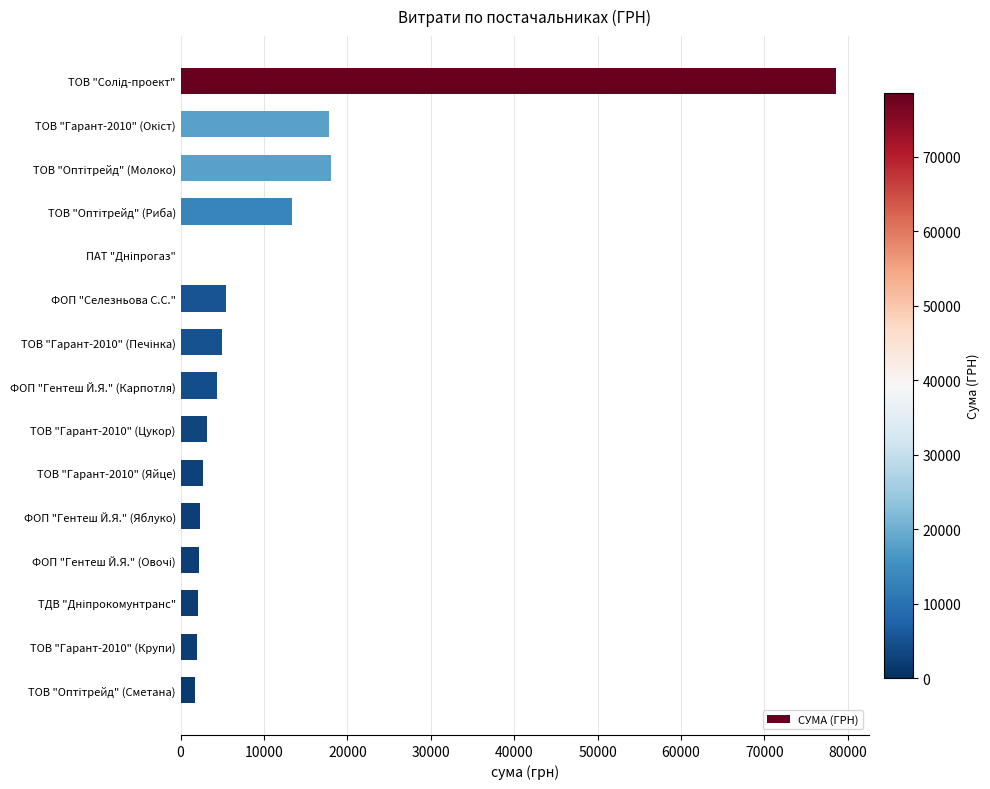

What is the sum of all values?

158731.0